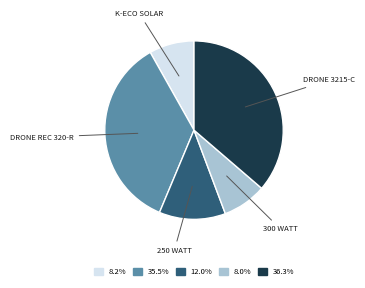

How many slices are in this pie chart?

5